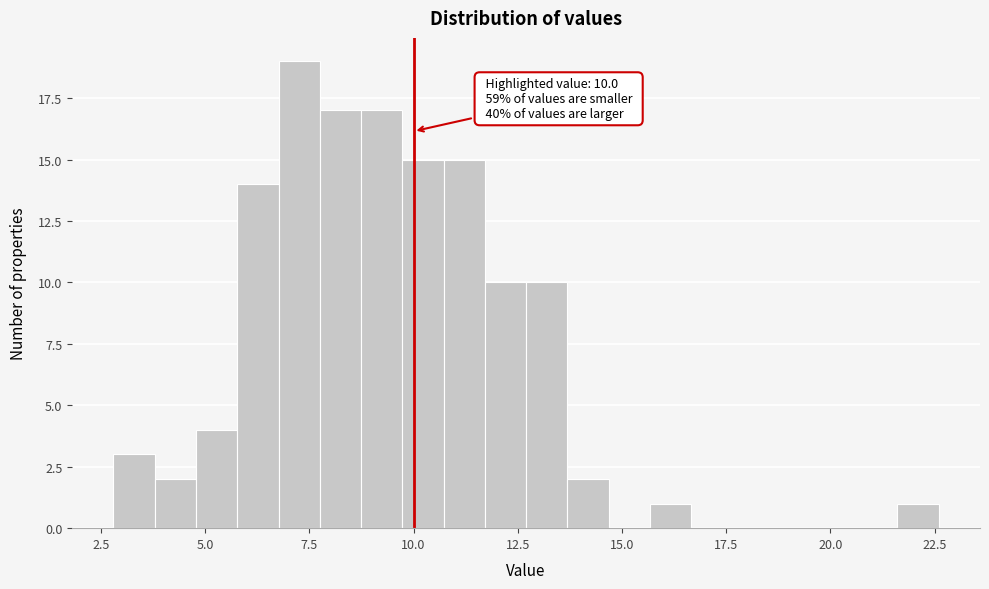

Read against the x-axis, roughly where is the centre of the tallest bar?

7.5